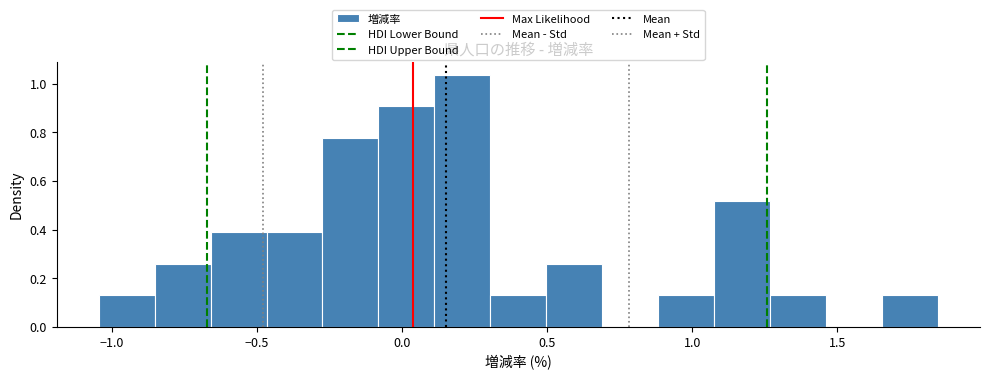

Read against the x-axis, roughly where is the centre of the tallest bar?

0.20